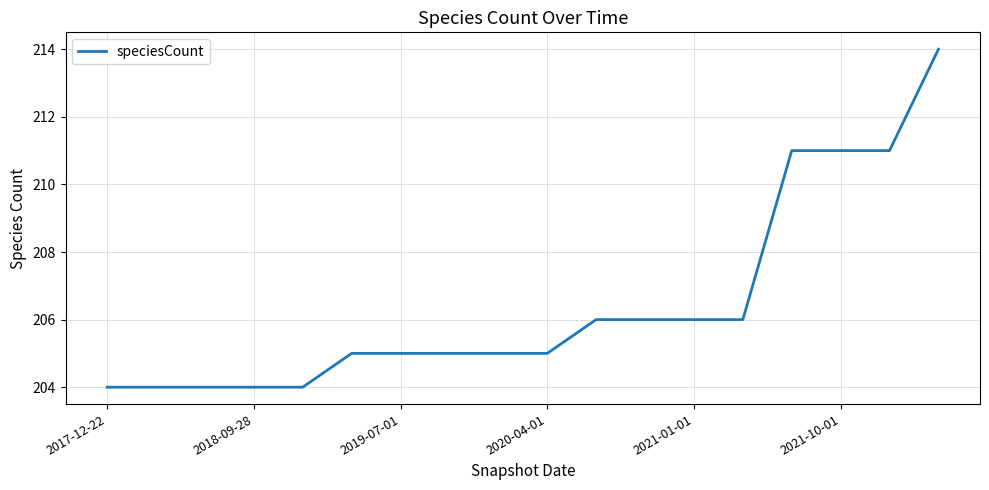

What is the greatest value displayed?

214